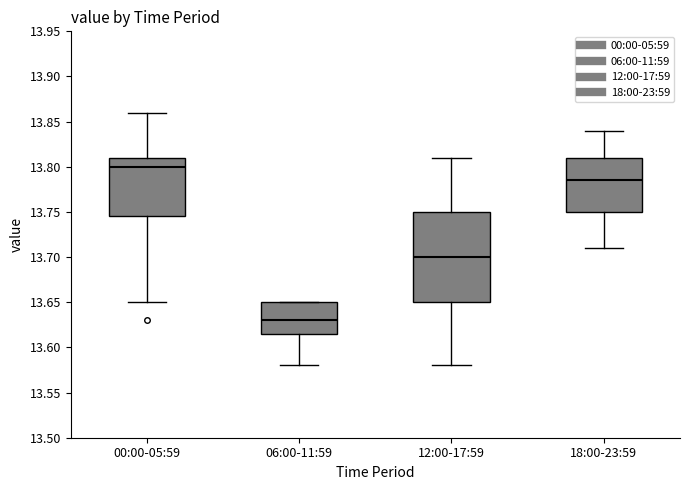

Reading left to right, transcribe this box plot: for each box, give where its median line is, the range the box spans, and where its two whiskers end, as read against the y-axis. The values are not printed on the chart, so give them approximately, as read against the axis.

00:00-05:59: median 13.800, box 13.745 to 13.810, whiskers 13.650 to 13.860
06:00-11:59: median 13.630, box 13.615 to 13.650, whiskers 13.580 to 13.650
12:00-17:59: median 13.700, box 13.650 to 13.750, whiskers 13.580 to 13.810
18:00-23:59: median 13.785, box 13.750 to 13.810, whiskers 13.710 to 13.840